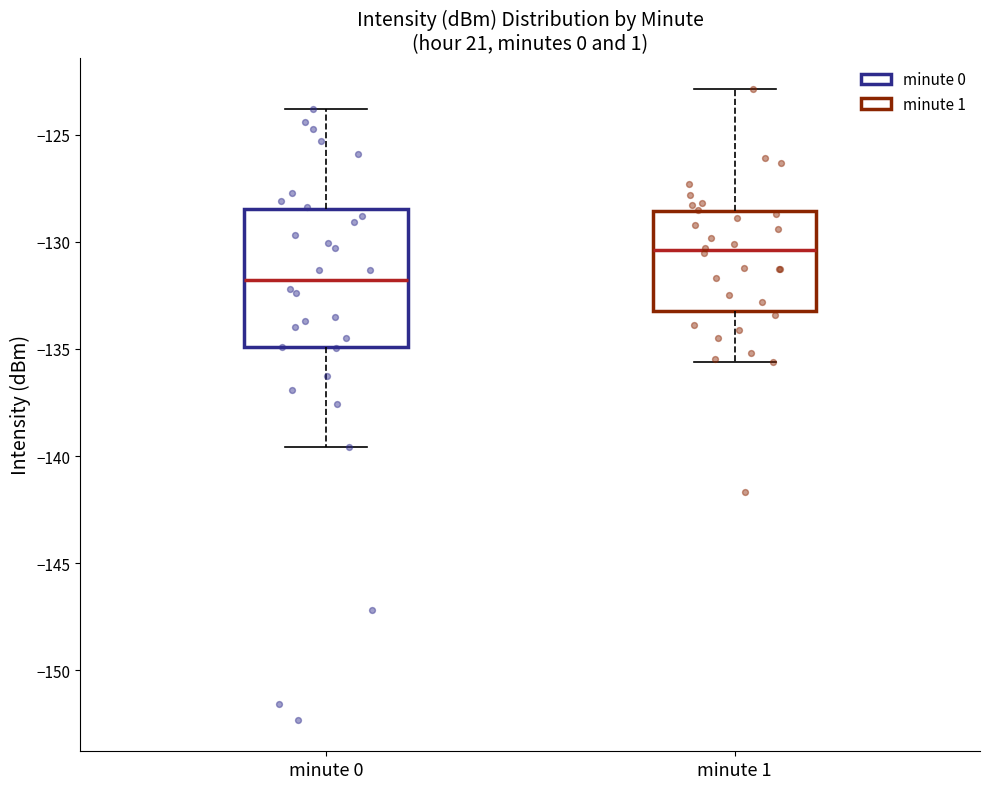

Reading left to right, read every box against the y-axis: the position of its median line, the range the box covers, and the ends of its whiskers. The values are not printed on the chart, so give them approximately, as read against the axis.

minute 0: median -132.0, box -135.0 to -128.5, whiskers -139.5 to -124.0
minute 1: median -130.5, box -133.0 to -128.5, whiskers -135.5 to -123.0